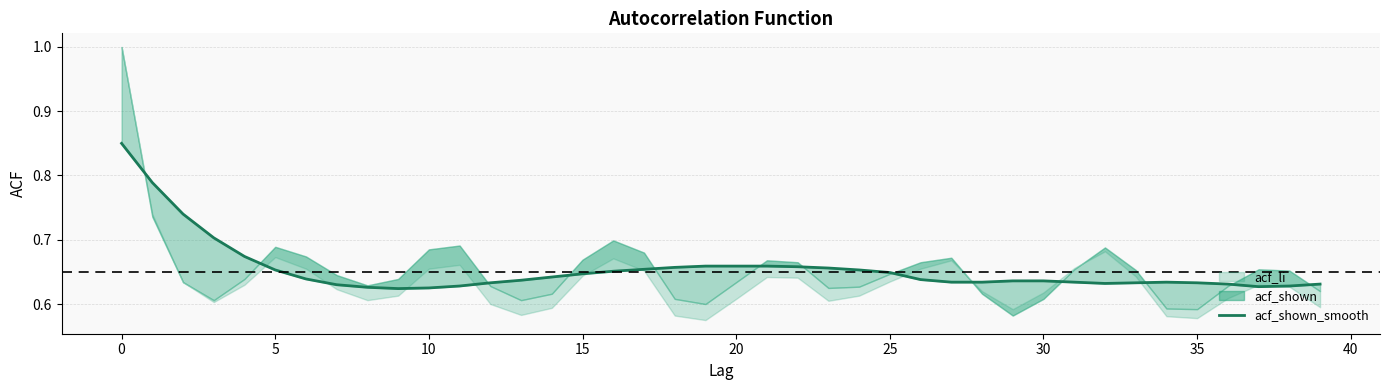

Reading left to right, list all the values displayed in this chart.

0.8	0.8	0.7	0.7	0.7	0.7	0.6	0.6	0.6	0.6	0.6	0.6	0.6	0.6	0.6	0.6	0.7	0.7	0.7	0.7	0.7	0.7	0.7	0.7	0.7	0.6	0.6	0.6	0.6	0.6	0.6	0.6	0.6	0.6	0.6	0.6	0.6	0.6	0.6	0.6